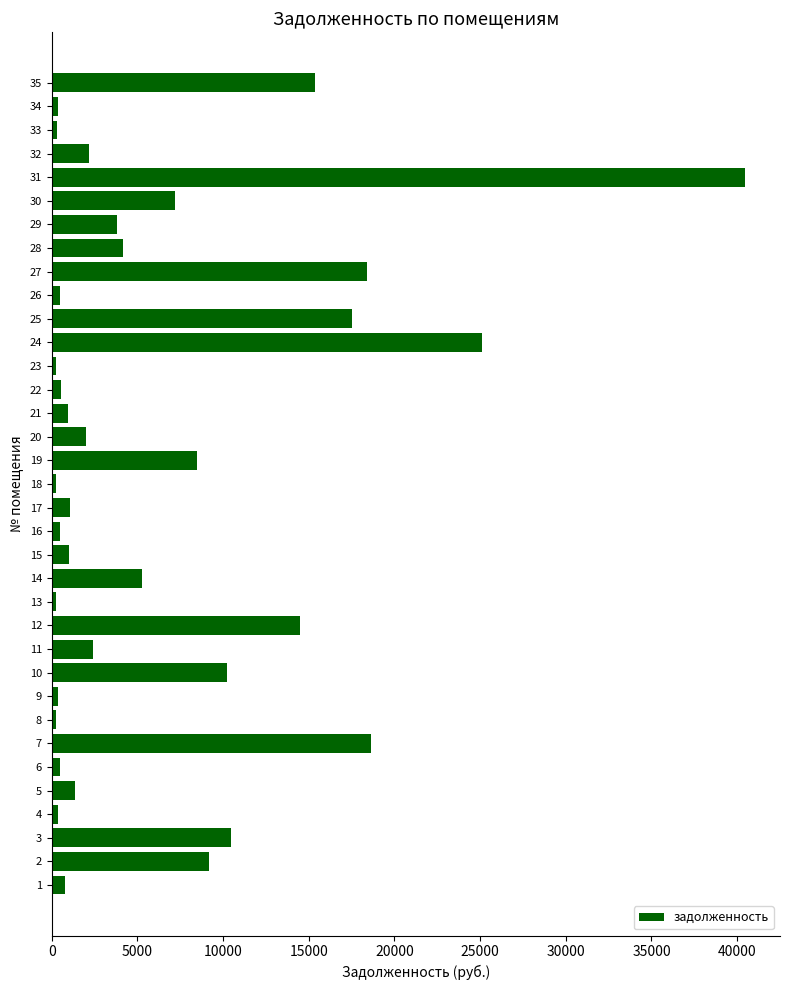

How many categories are shown in the chart?

35